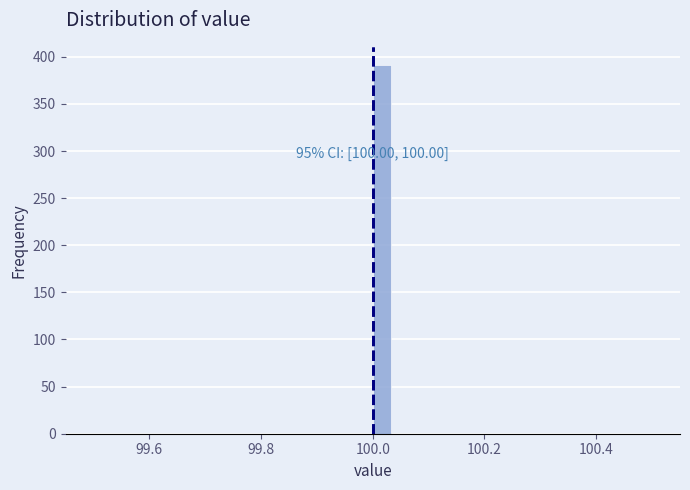

Read against the x-axis, roughly where is the centre of the tallest bar?

100.02